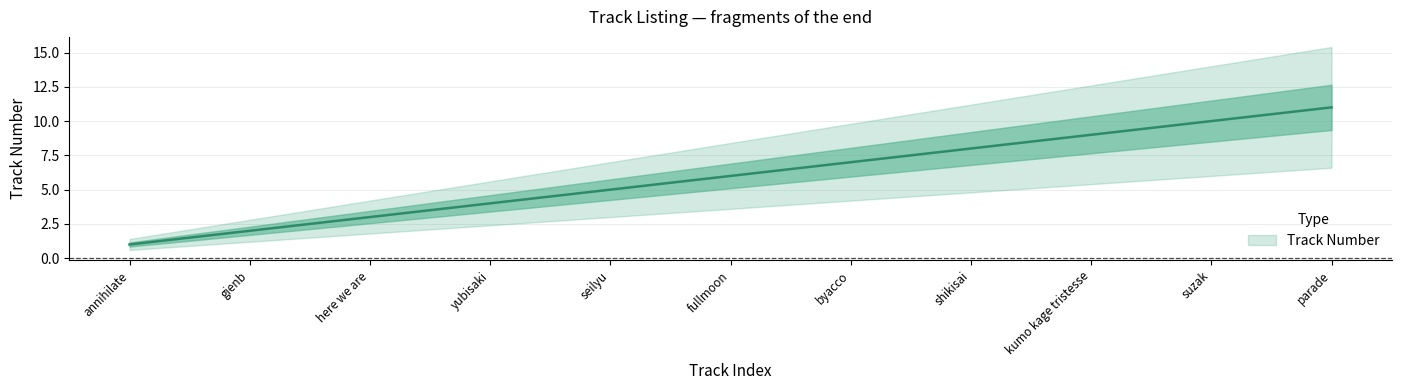

How many distinct data groups are displayed?

1